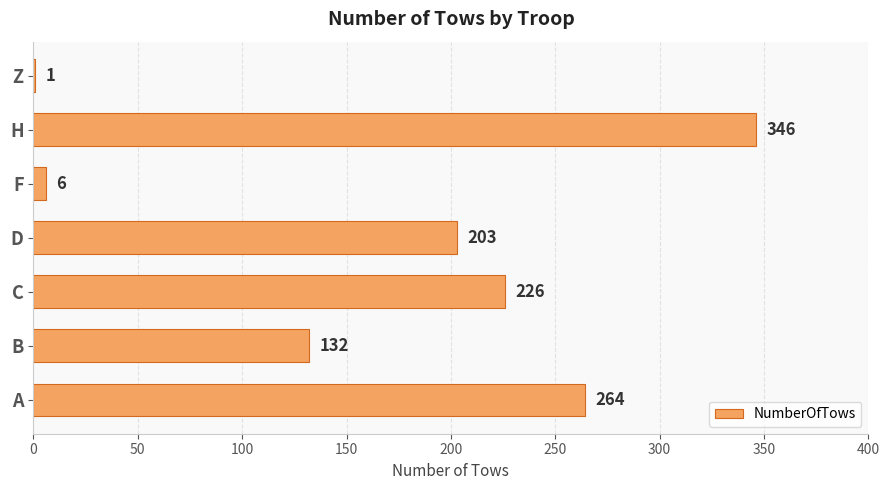

What is the average value?

168